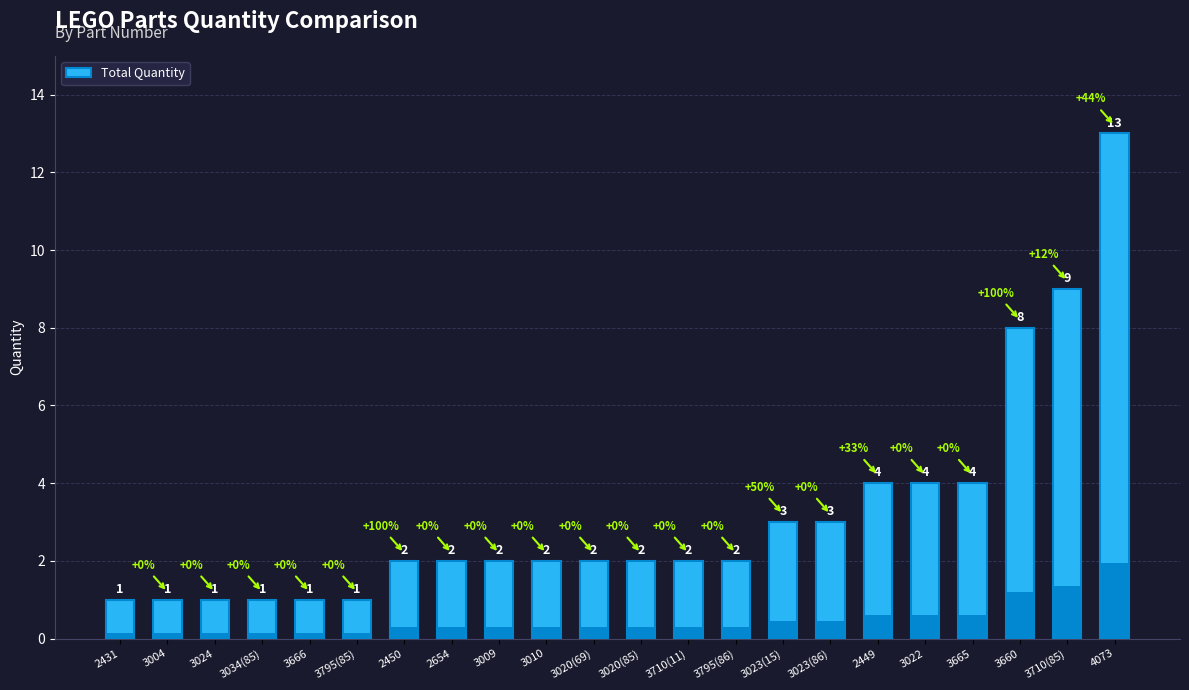

What is the label of the 22nd bar from the right?

2431